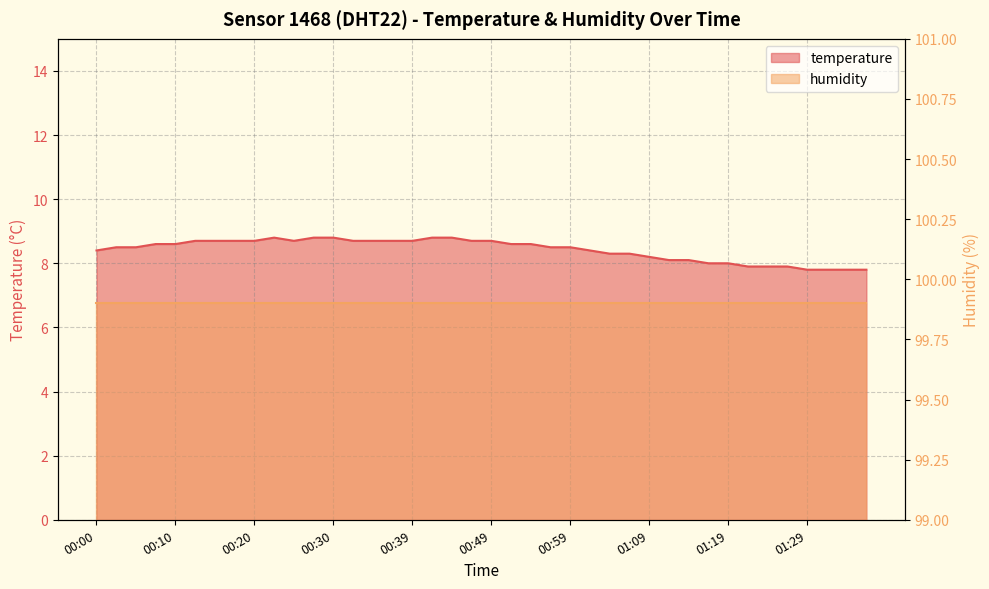

Rank the categories by value from lowest to highest.

01:29, 01:31, 01:34, 01:36, 01:21, 01:24, 01:26, 01:16, 01:19, 01:11, 01:14, 01:09, 01:04, 01:06, 00:00, 01:02, 00:03, 00:05, 00:57, 00:59, 00:08, 00:10, 00:52, 00:54, 00:12, 00:15, 00:17, 00:20, 00:25, 00:32, 00:35, 00:37, 00:39, 00:47, 00:49, 00:22, 00:27, 00:30, 00:42, 00:44